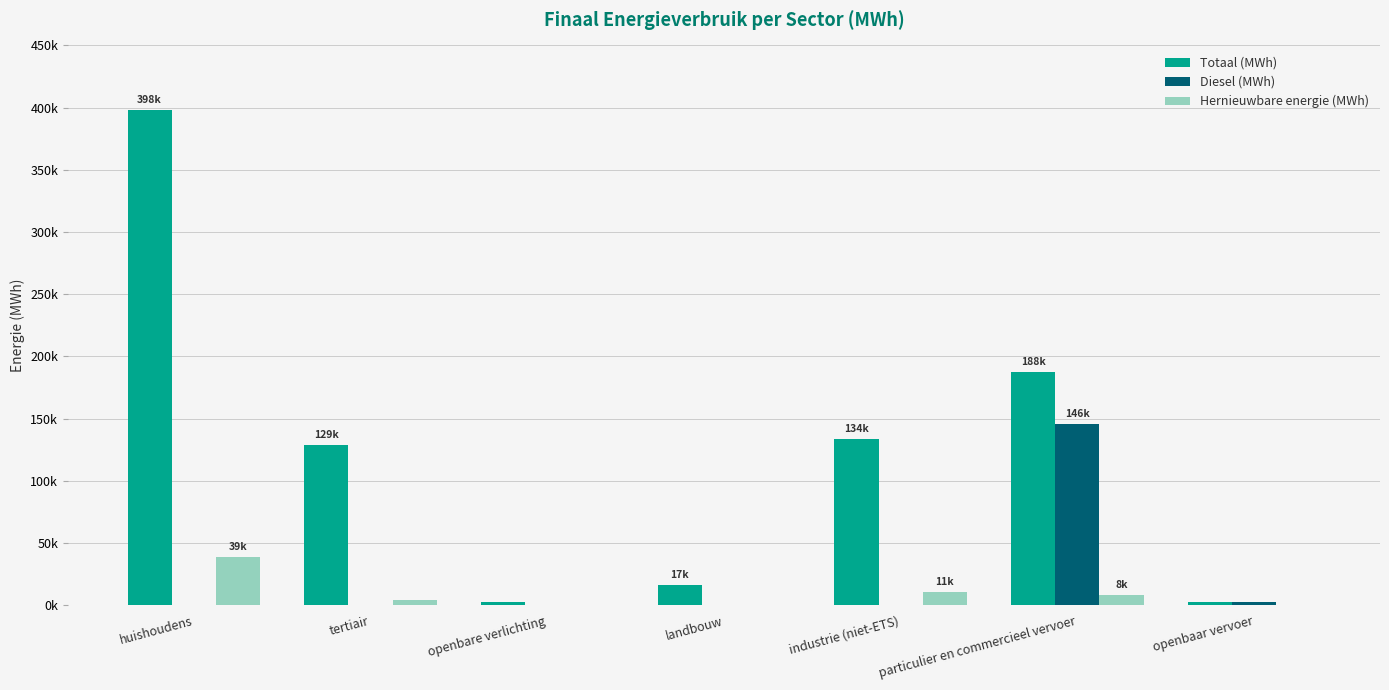

What is the label of the 2nd bar from the right?

particulier en commercieel vervoer